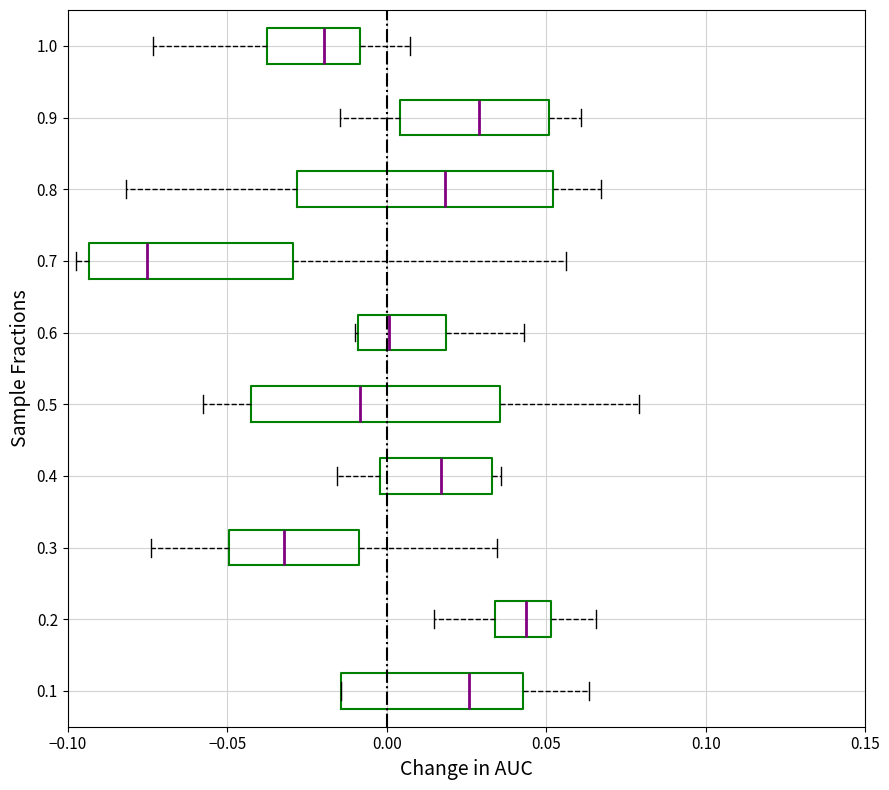

Reading bottom to top, transcribe this box plot: for each box, give where its median line is, the range the box spans, and where its two whiskers end, as read against the x-axis. The values are not printed on the chart, so give them approximately, as read against the axis.

0.1: median 0.025, box -0.015 to 0.045, whiskers -0.015 to 0.065
0.2: median 0.045, box 0.035 to 0.050, whiskers 0.015 to 0.065
0.3: median -0.030, box -0.050 to -0.010, whiskers -0.075 to 0.035
0.4: median 0.015, box 0.000 to 0.035, whiskers -0.015 to 0.035 (just right of the box's right edge)
0.5: median -0.010, box -0.040 to 0.035, whiskers -0.055 to 0.080
0.6: median 0.000, box -0.010 to 0.020, whiskers -0.010 to 0.045
0.7: median -0.075, box -0.095 to -0.030, whiskers -0.095 (just left of the box's left edge) to 0.055
0.8: median 0.020, box -0.030 to 0.050, whiskers -0.080 to 0.065
0.9: median 0.030, box 0.005 to 0.050, whiskers -0.015 to 0.060
1.0: median -0.020, box -0.040 to -0.010, whiskers -0.075 to 0.005